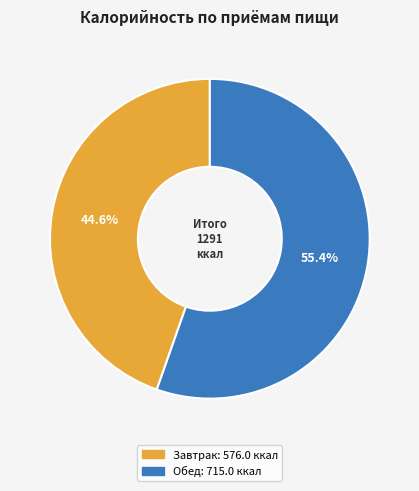

True or false: Обед accounts for 41% of the total.

False